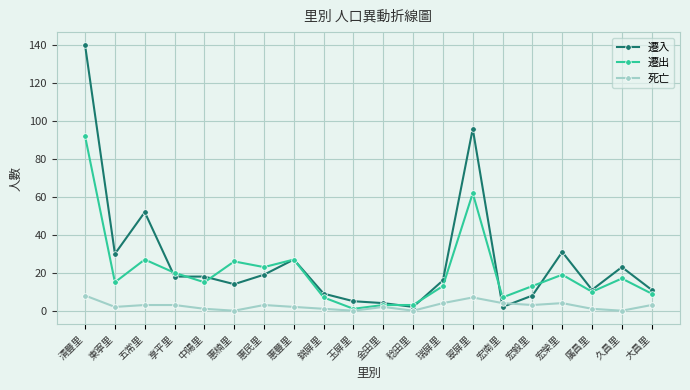

At which category does 遷入 reach its first local peak?

五常里